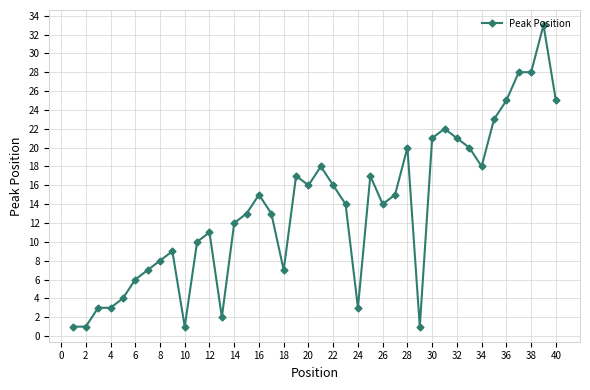

What is the difference between the maximum and minimum values?

32